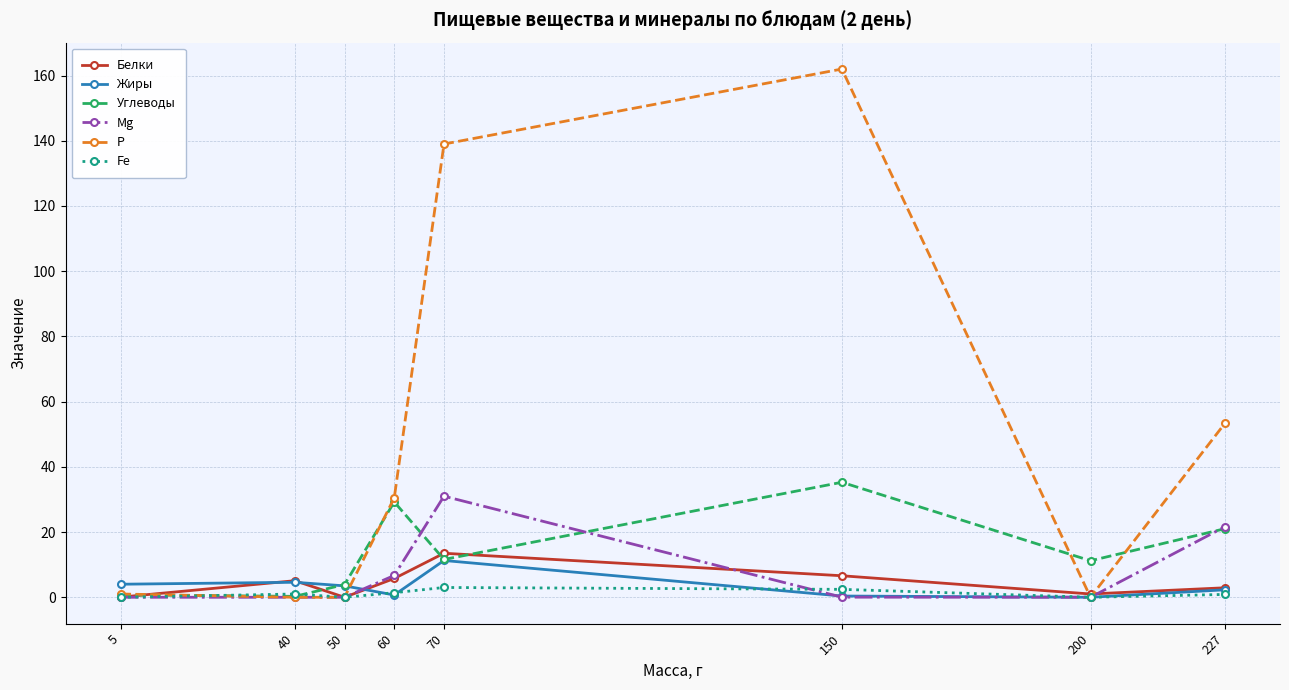

True or false: Углеводы has more than 2 points higher than both neighbors.

False